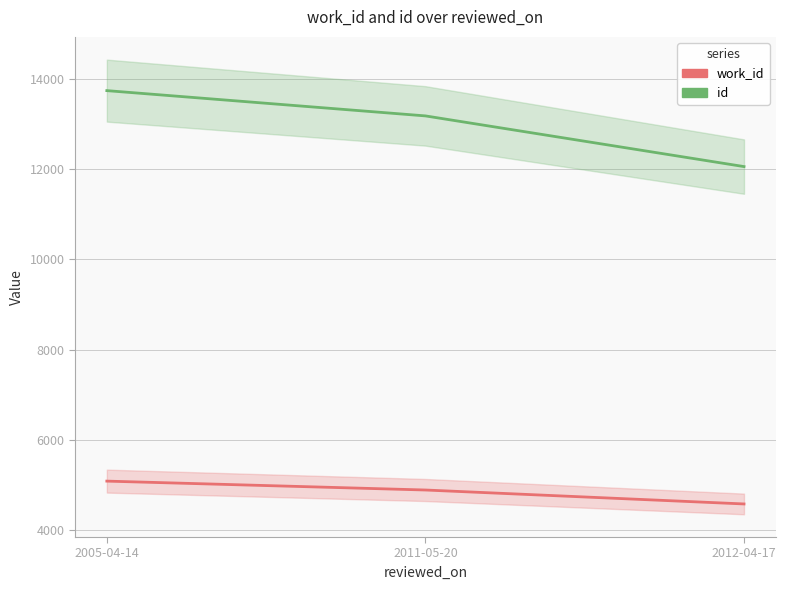

What is the sum of all id values?

38977